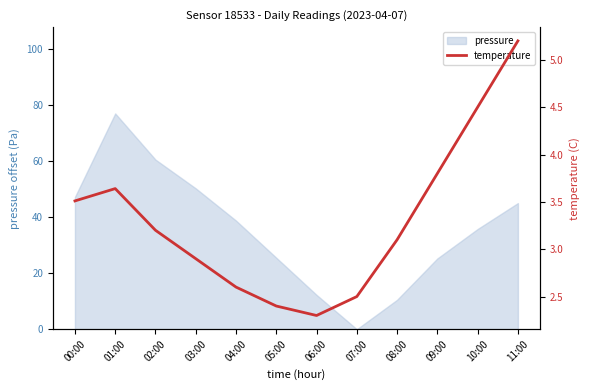

Which category has the lowest value across all series?

06:00